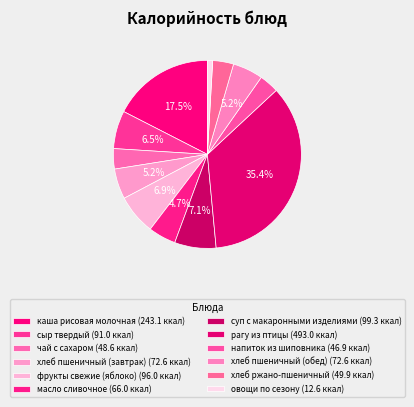

Does масло сливочное represent more than half of the total?

No